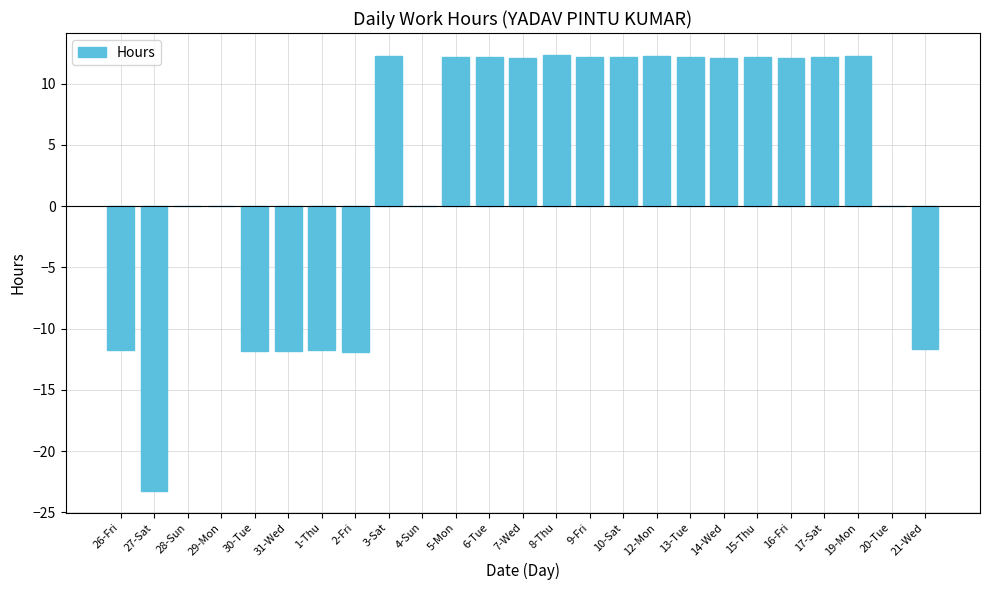

What is the change in value from 30-Tue to 13-Tue?

+24.0